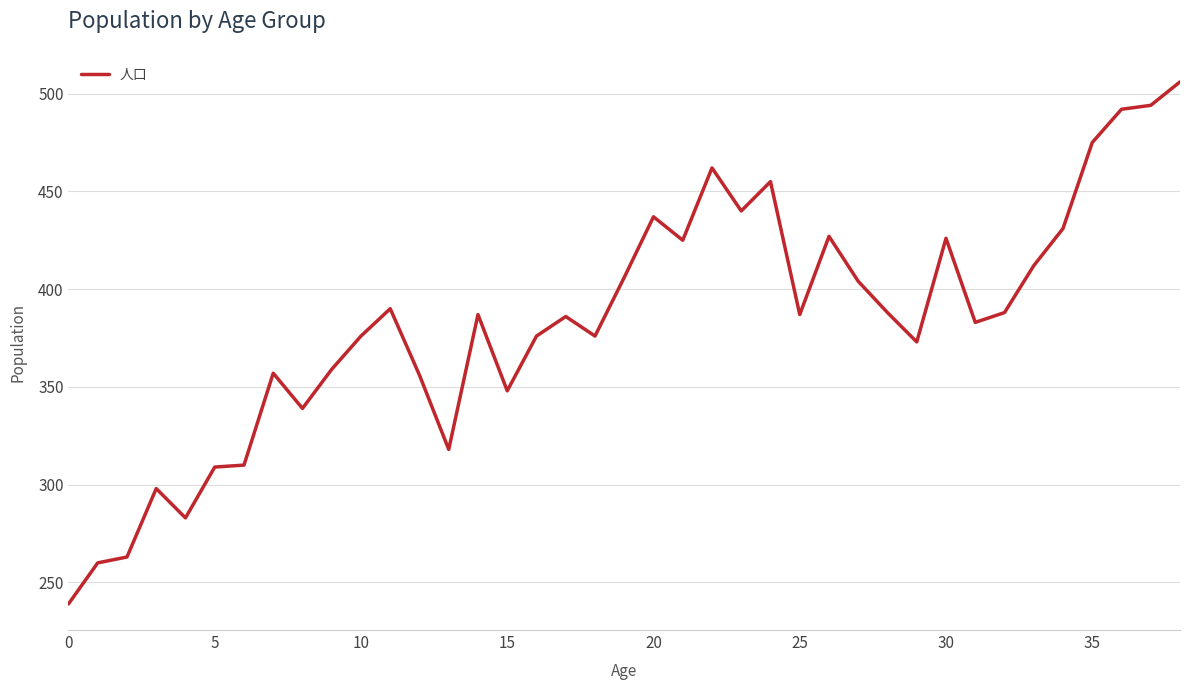

What is the difference between the maximum and minimum values?

267